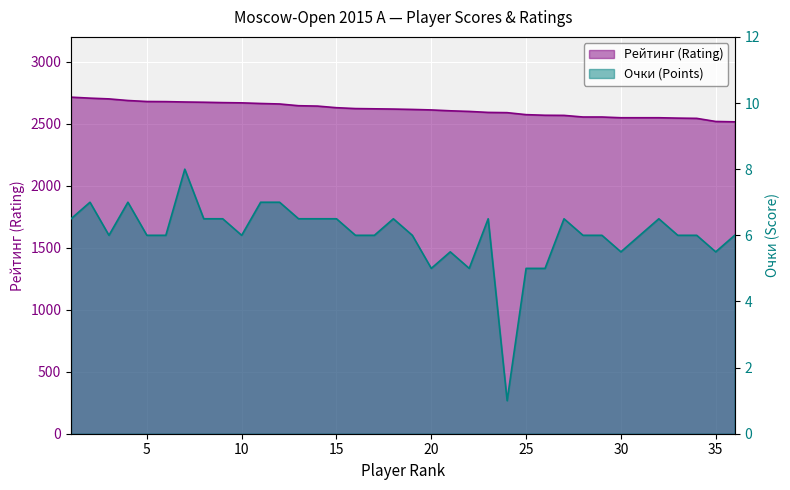

Reading right to left, extract all data points from this chart.

Очки (Points): 6.0	5.5	6.0	6.0	6.5	6.0	5.5	6.0	6.0	6.5	5.0	5.0	1.0	6.5	5.0	5.5	5.0	6.0	6.5	6.0	6.0	6.5	6.5	6.5	7.0	7.0	6.0	6.5	6.5	8.0	6.0	6.0	7.0	6.0	7.0	6.5
Рейтинг (Rating): 2515.0	2518.0	2543.0	2545.0	2548.0	2548.0	2548.0	2554.0	2554.0	2567.0	2568.0	2573.0	2589.0	2591.0	2599.0	2604.0	2611.0	2615.0	2618.0	2620.0	2622.0	2629.0	2642.0	2645.0	2659.0	2663.0	2668.0	2670.0	2673.0	2675.0	2678.0	2679.0	2687.0	2700.0	2706.0	2714.0